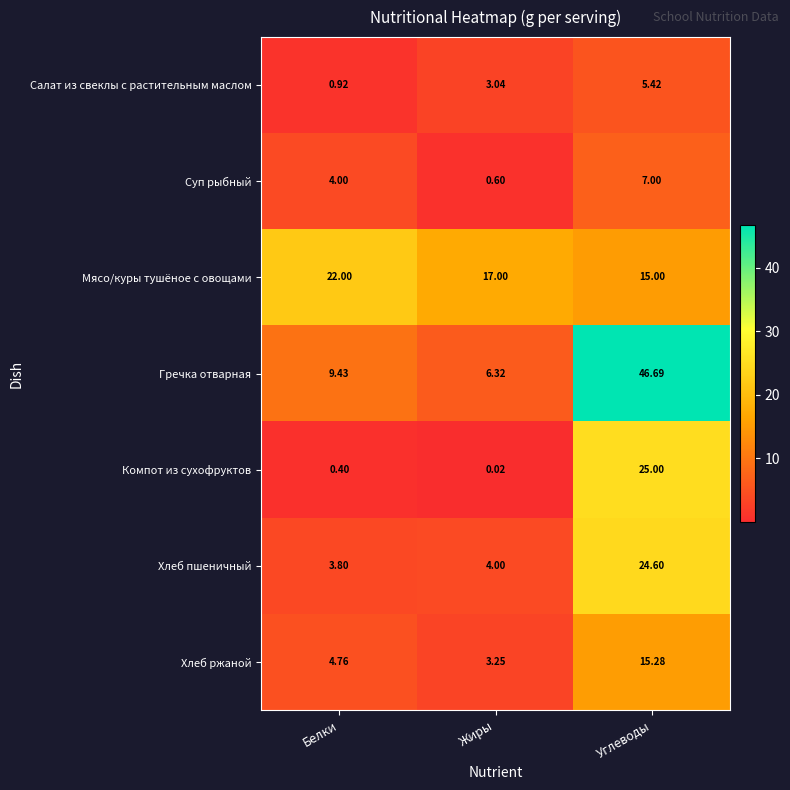

Which series has the widest spread of values?

Гречка отварная